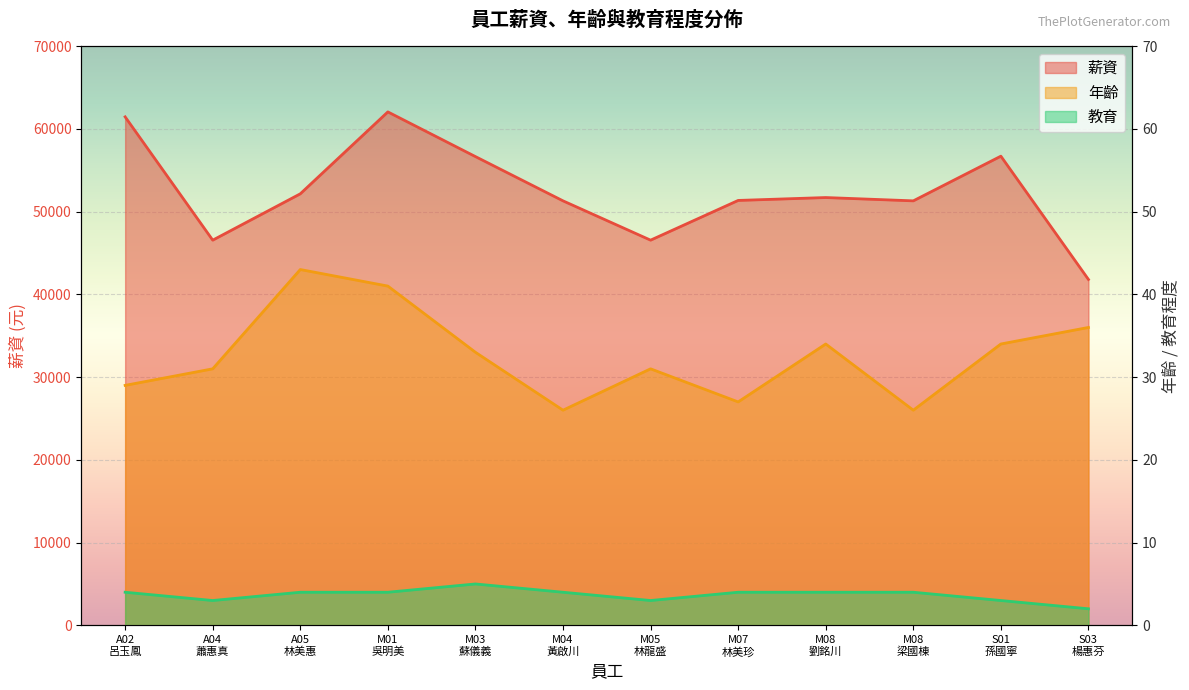

What is the approximate value of 教育 at M07
林美珍?

4